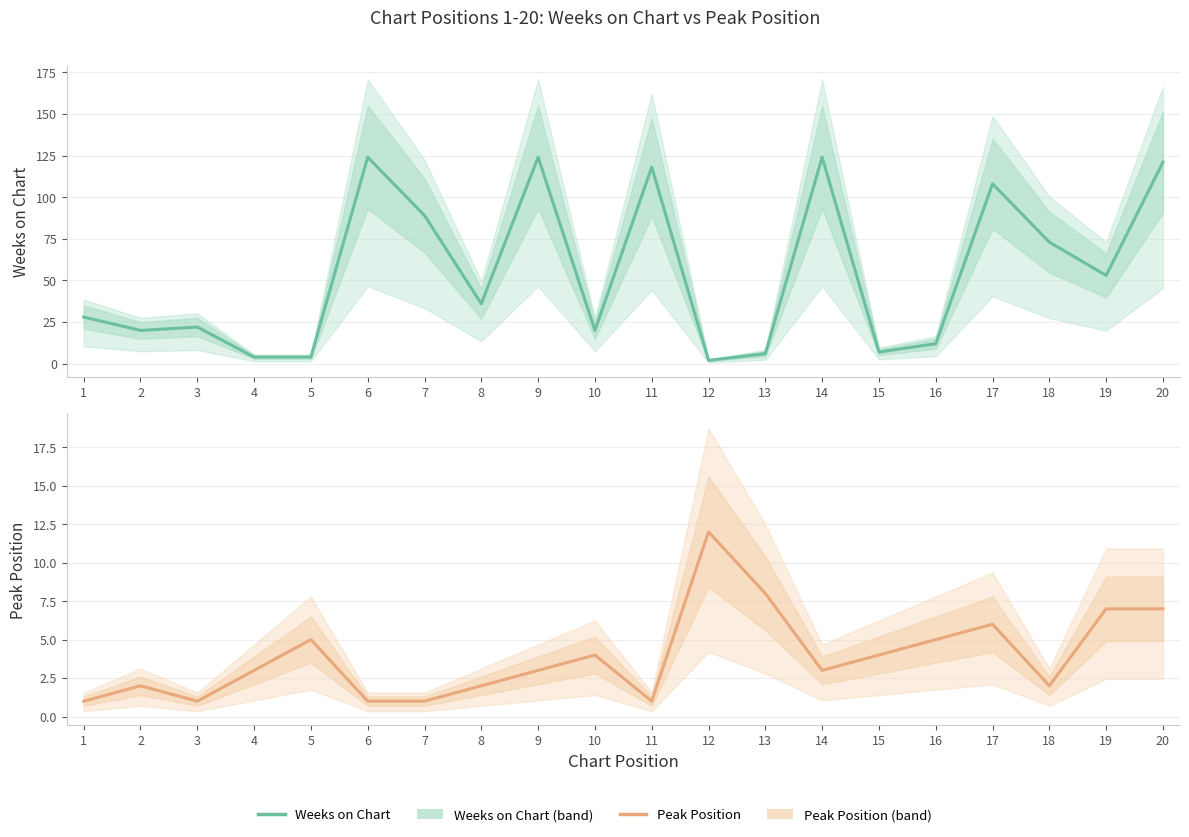

True or false: Peak Position has more than 2 interior local peaks.

True